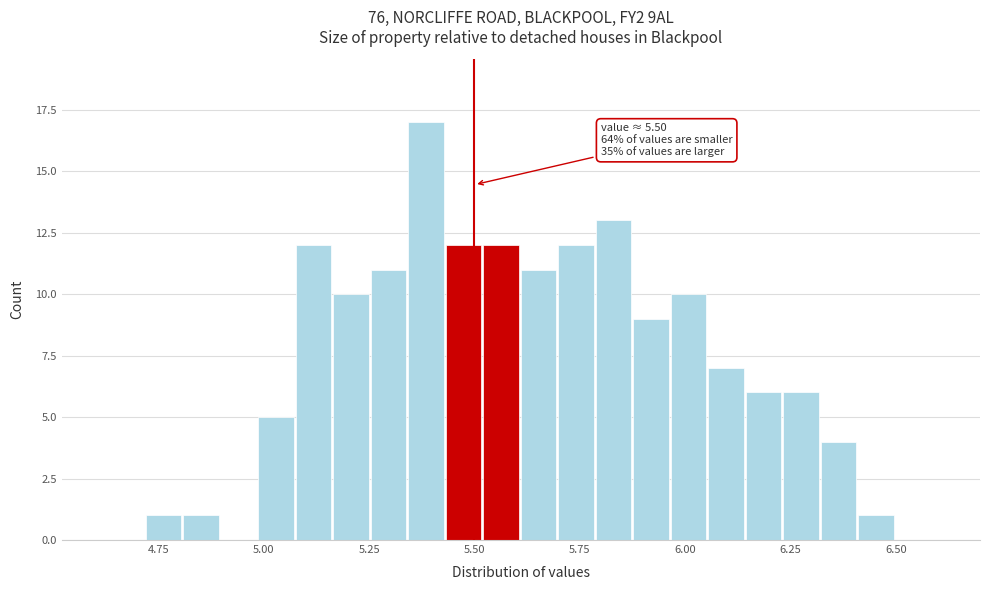

Read against the x-axis, roughly where is the centre of the tallest bar?

5.40